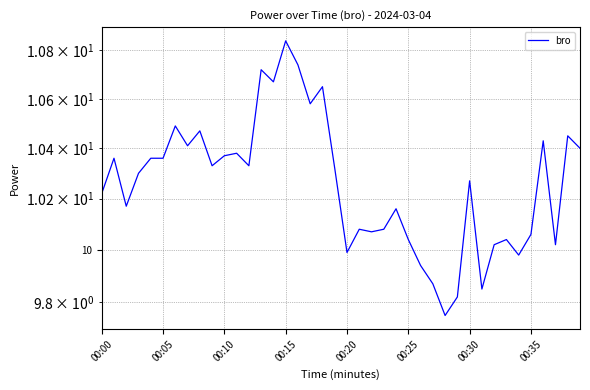

What is the difference between the maximum and minimum values?

1.1